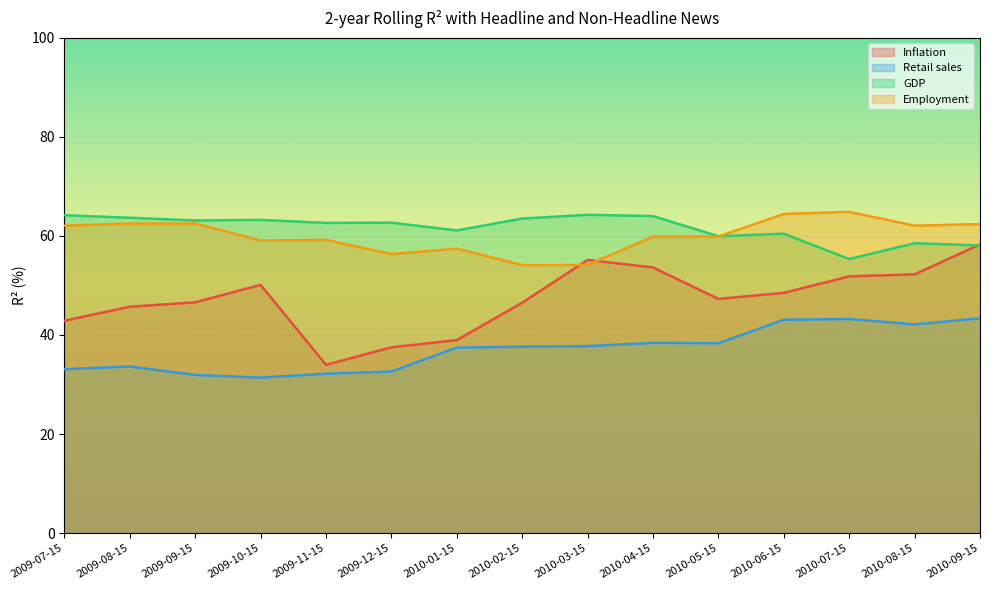

What is the total value across all series at 2010-09-15?

222.1